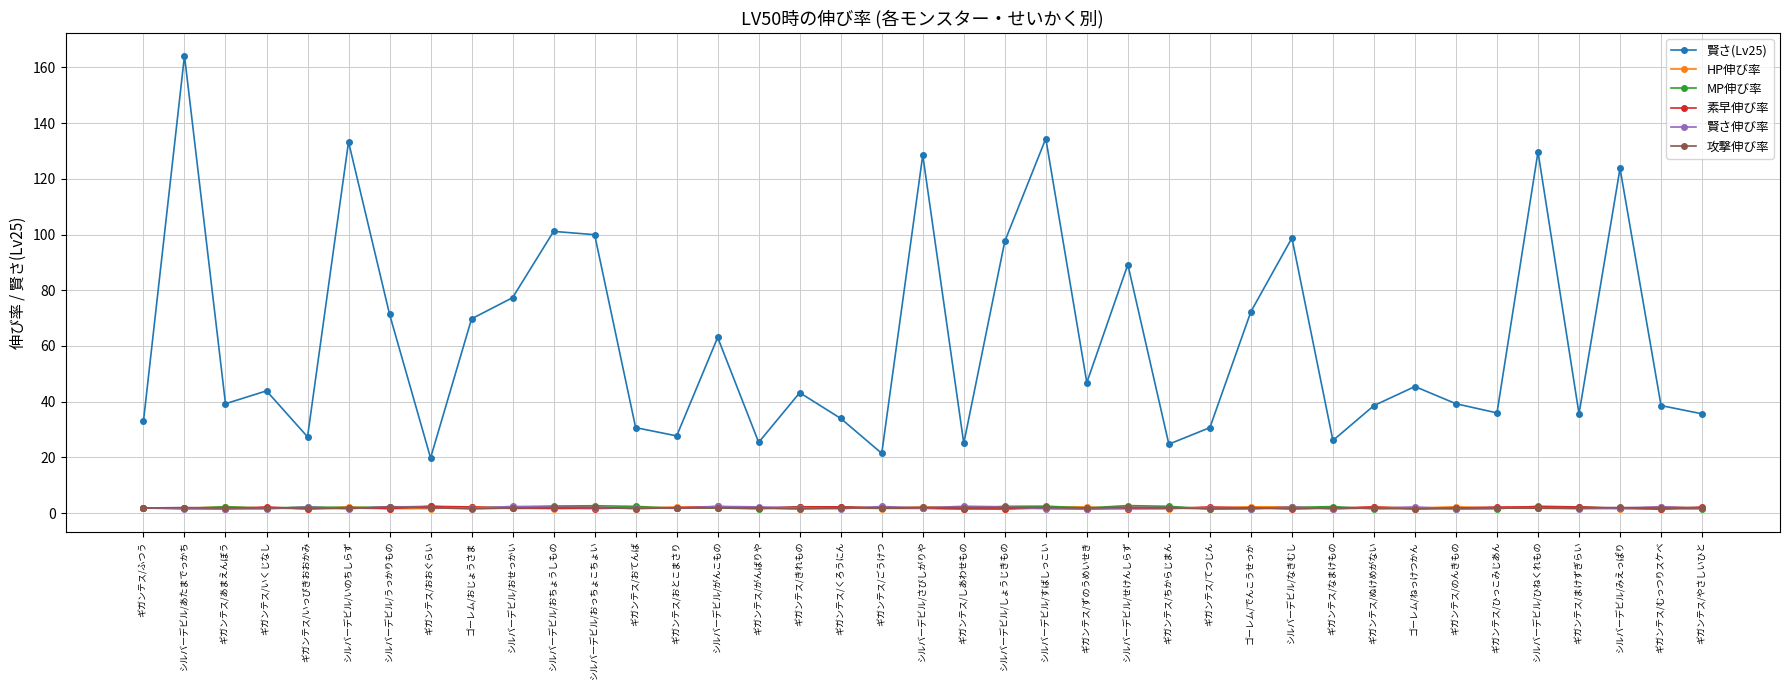

True or false: 賢さ(Lv25) and 賢さ伸び率 cross at least once.

False